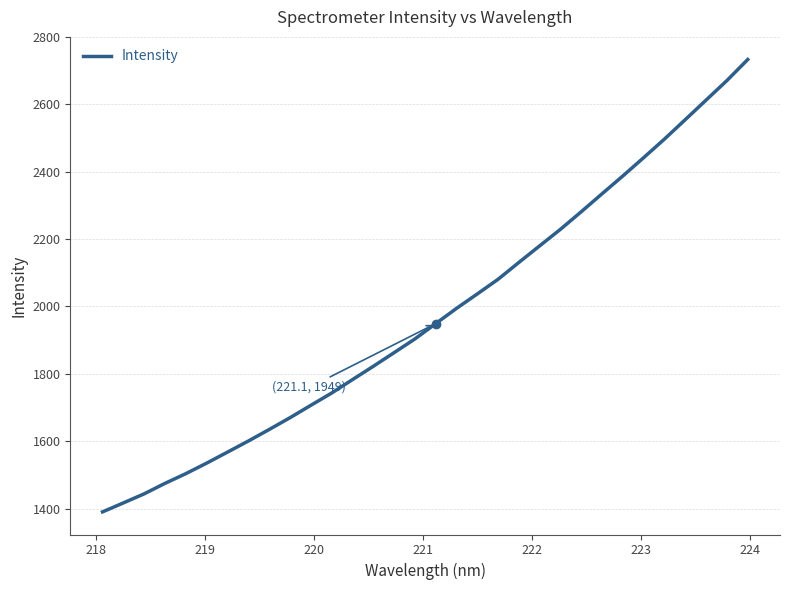

What is the difference between the maximum and minimum values?

1343.5